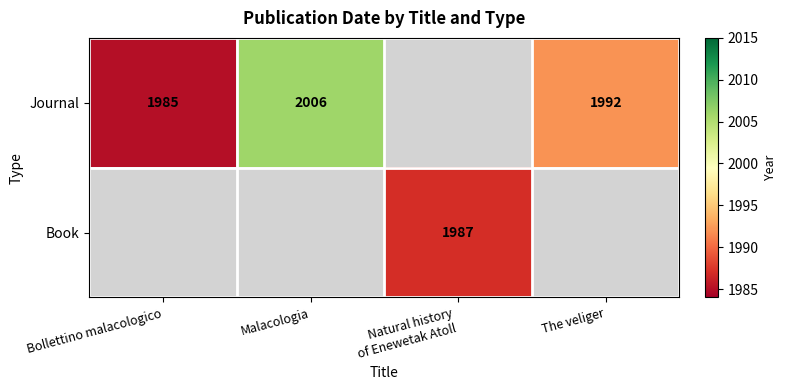

True or false: Journal has a value of 2006 at Malacologia.

True